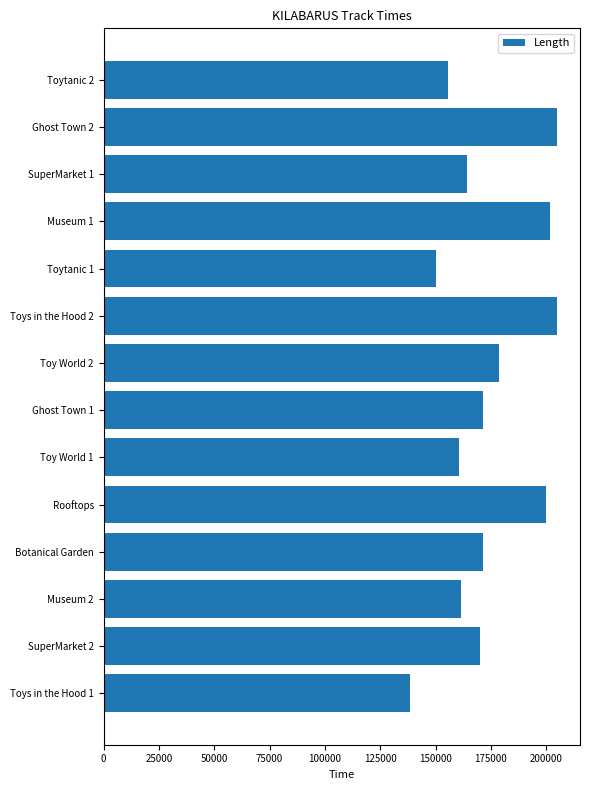

Between Ghost Town 1 and Toy World 1, which is larger?

Ghost Town 1